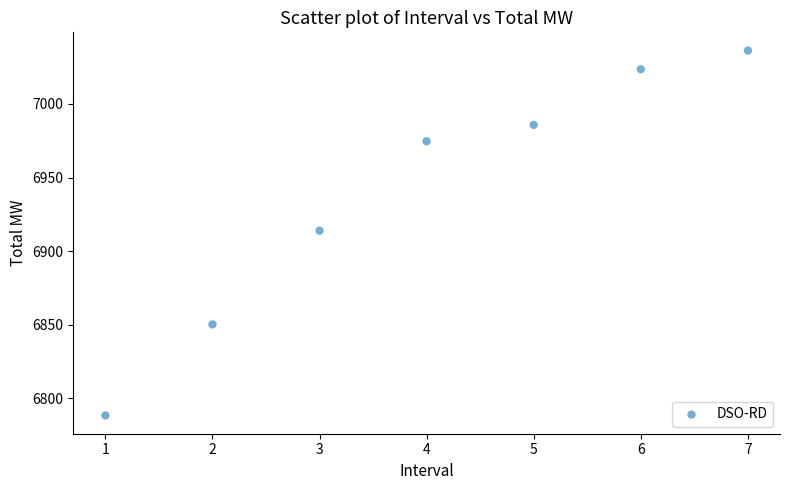

What is the average Y value?

6939.0